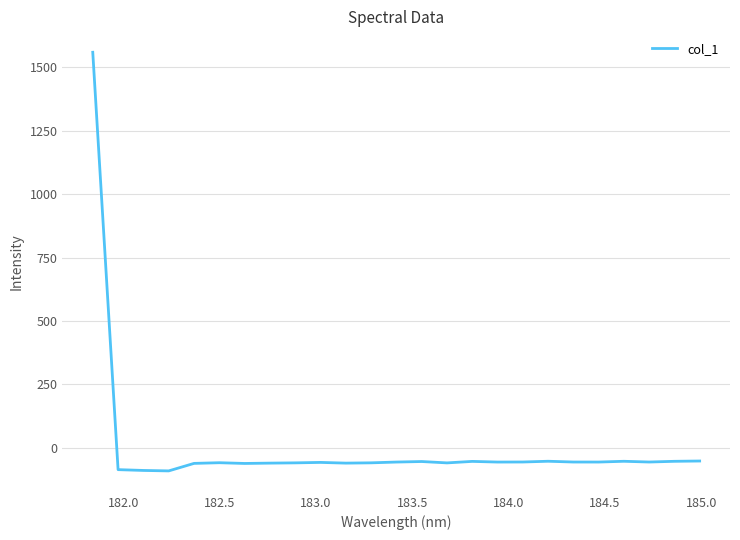

What is the greatest value displayed?

1559.7